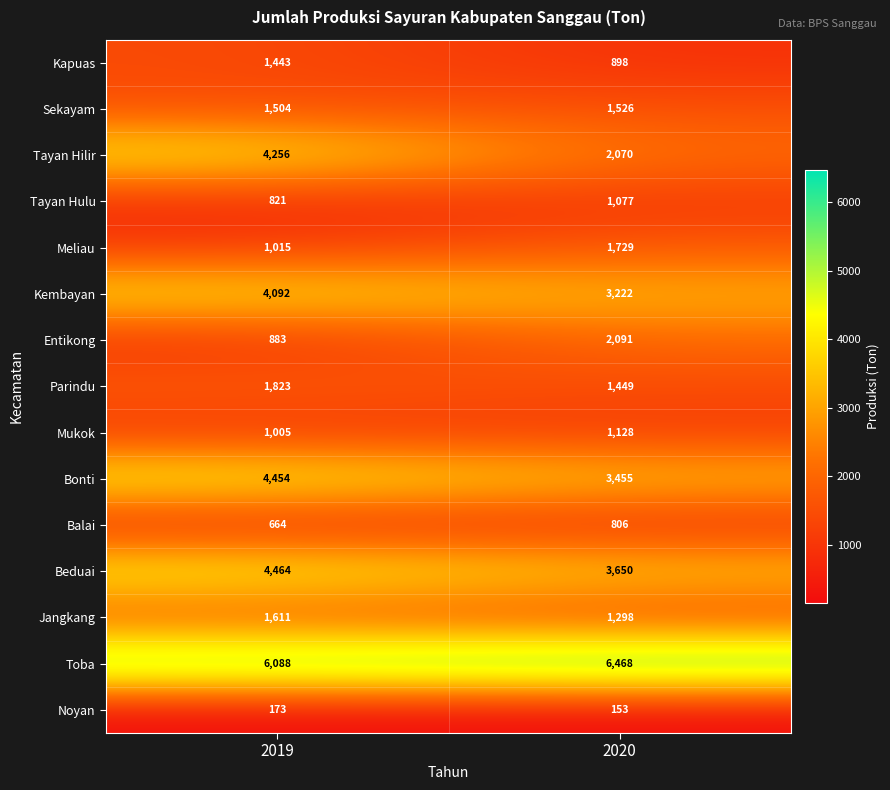

Count the number of categories in the chart.

2